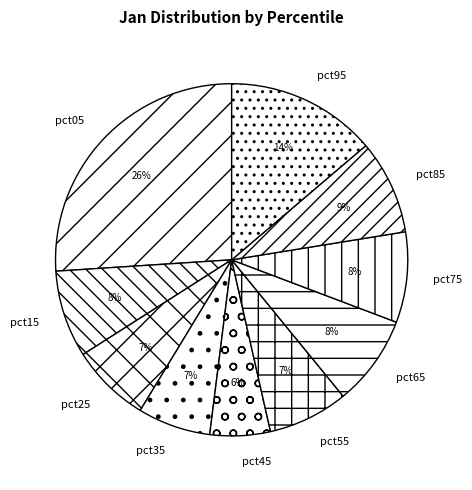

To the nearest percent, what is the difference between the largest and smallest slice percentages?

20%